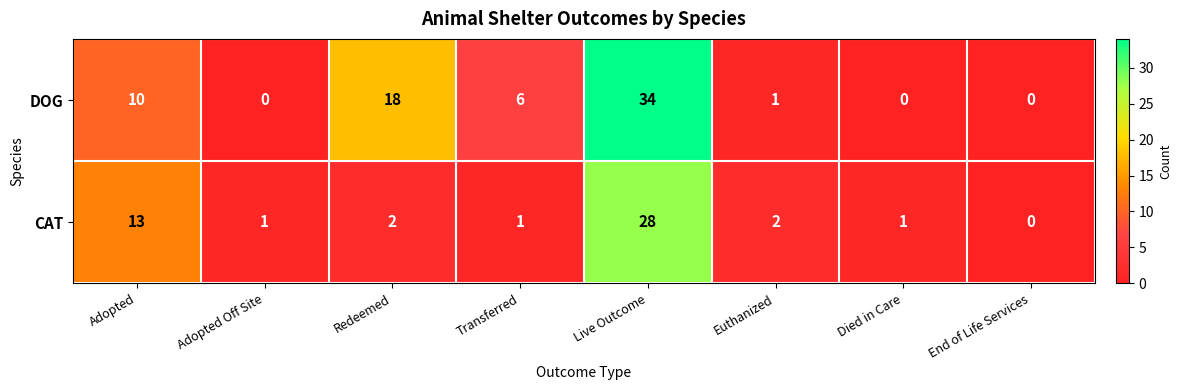

Where does the DOG series first go above 6?

Adopted